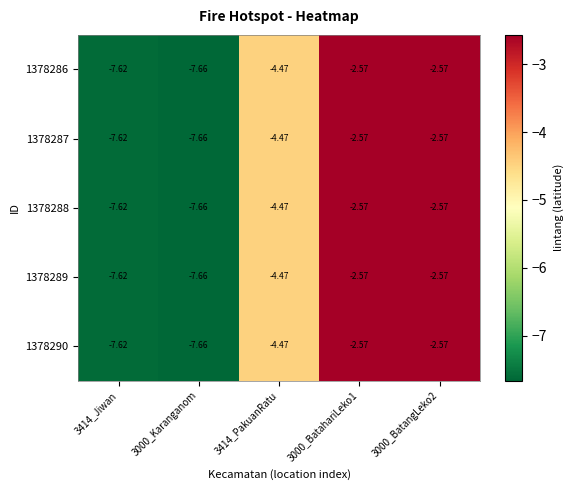

Is the value of 1378286 at 3414_Jiwan greater than the value of 1378289 at 3000_BatahariLeko1?

No